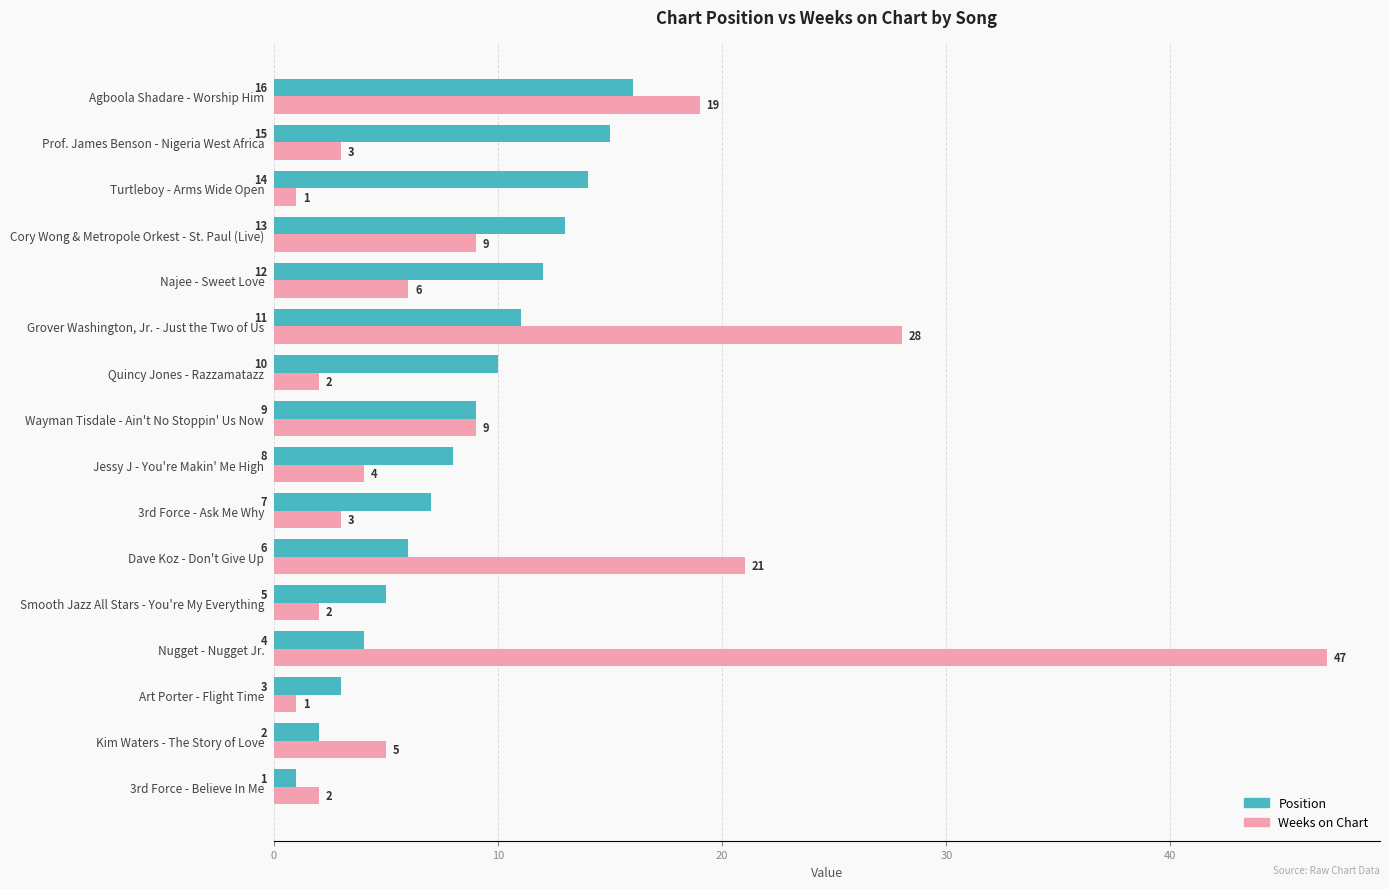

The value of Position at Kim Waters - The Story of Love is 2. True or false?

True